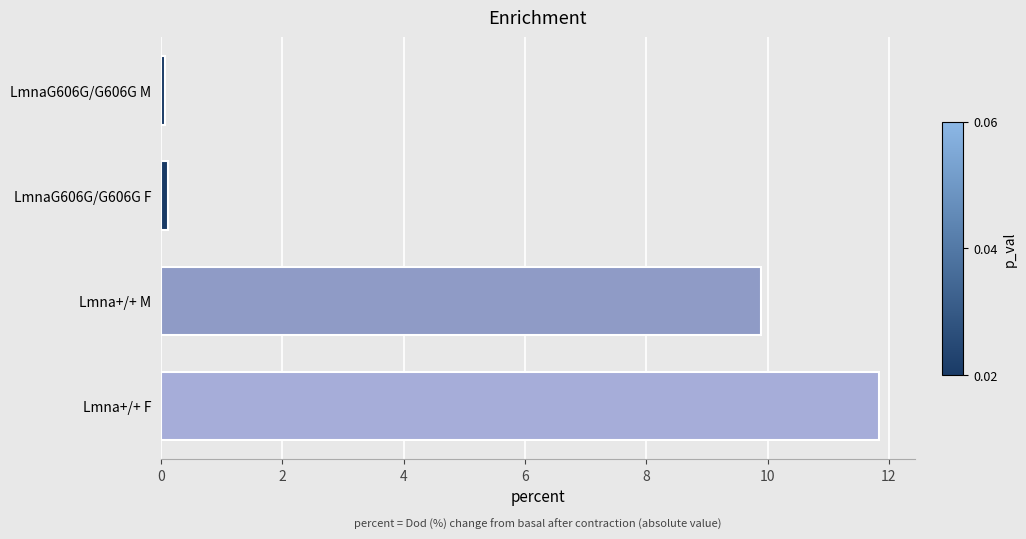

Count the number of data series in this chart.

1